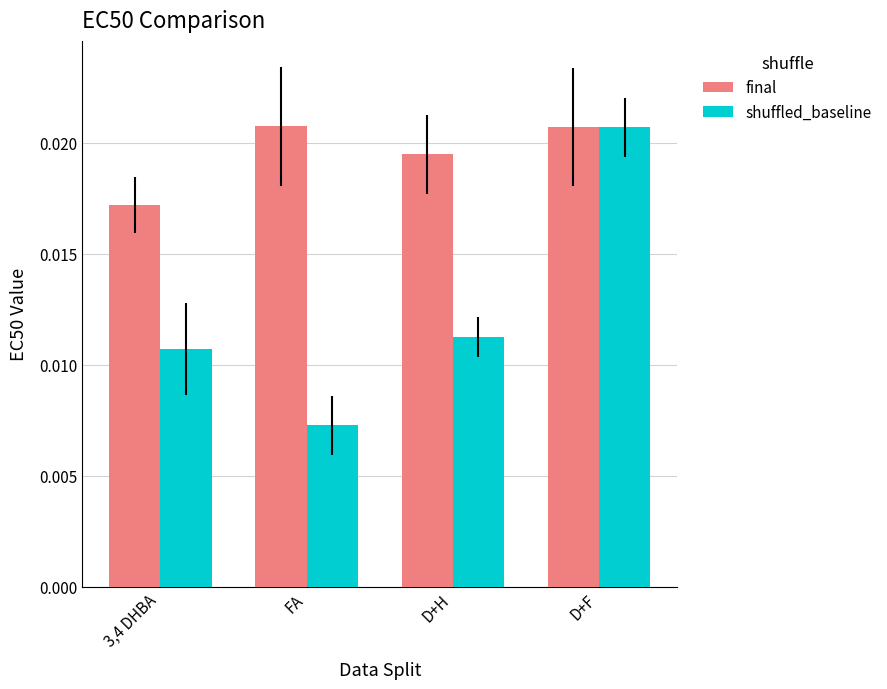

Which series has the largest range (max minus min)?

shuffled_baseline